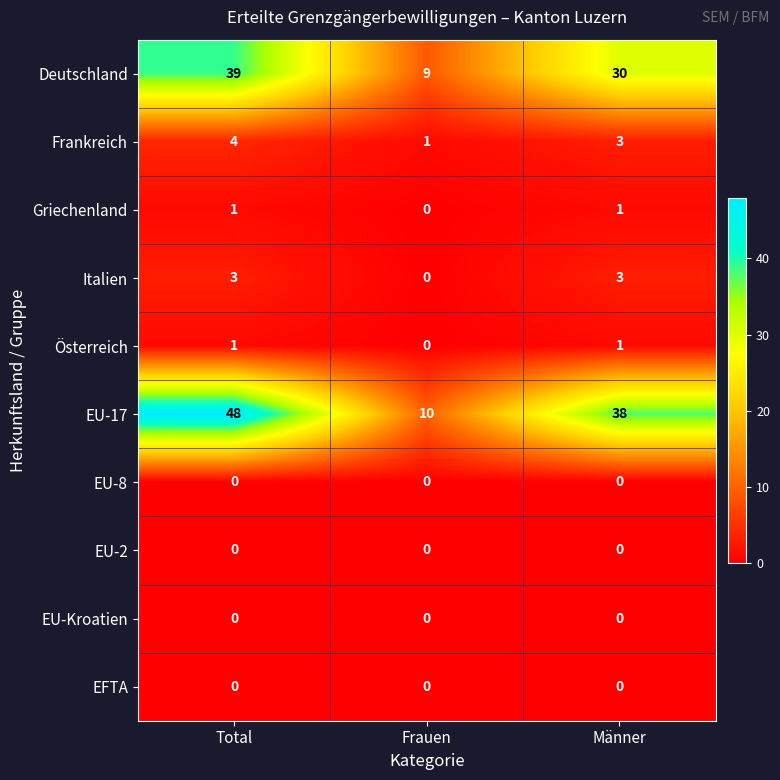

Where is Österreich nearest to the value 0?

Frauen